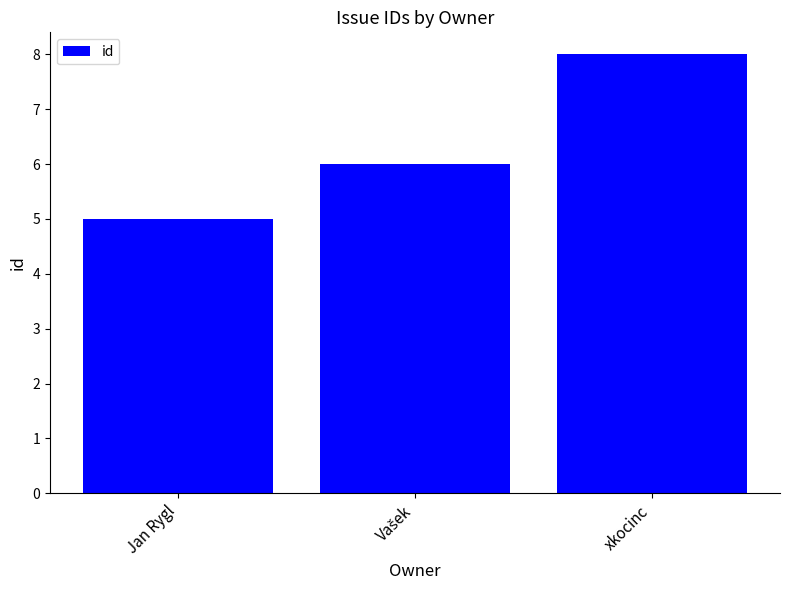

Which label corresponds to the smallest value in the chart?

Jan Rygl